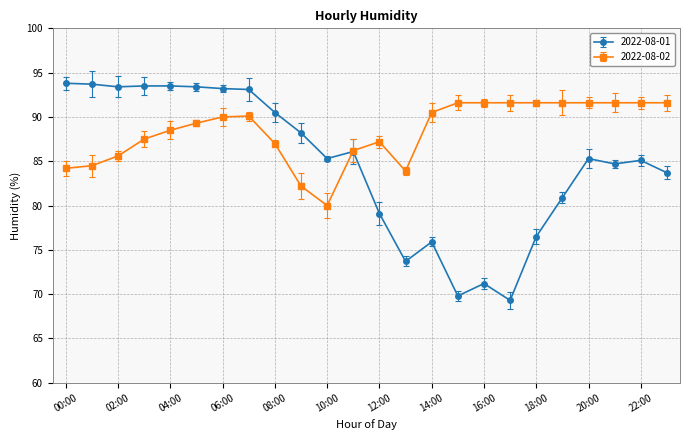

Which series has the widest spread of values?

2022-08-01